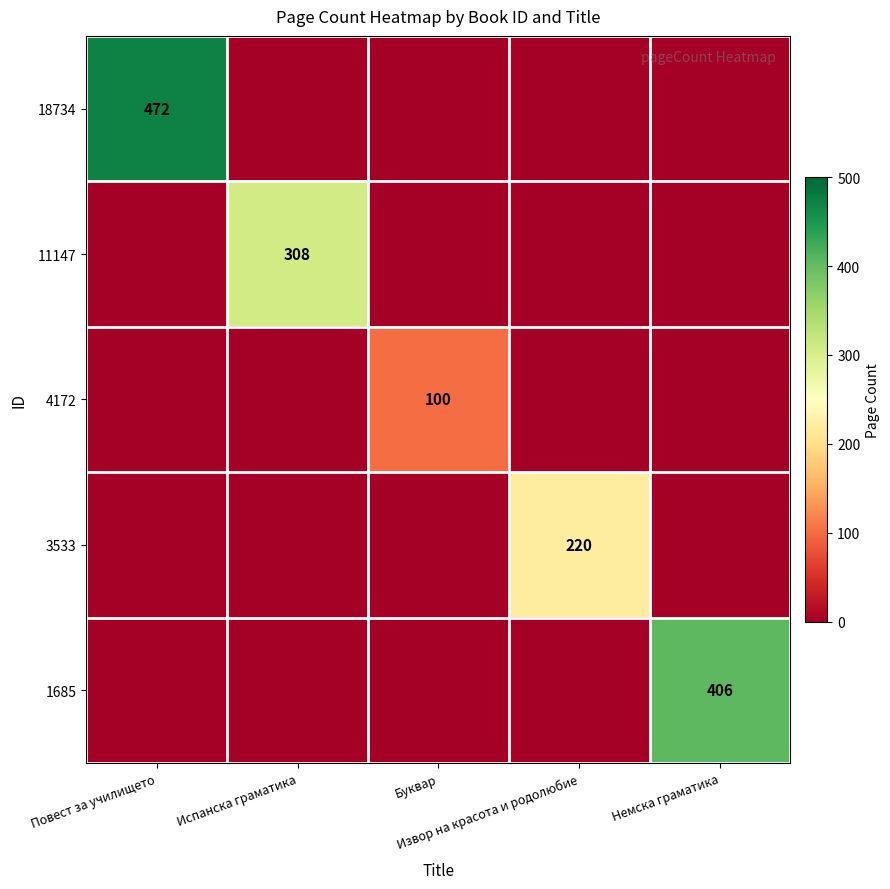

What is the greatest value displayed?

472